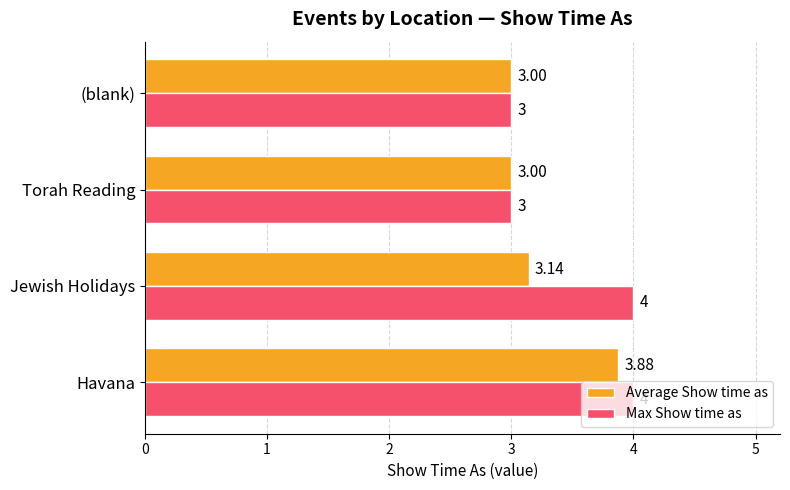

Which series has the largest total across all categories?

Max Show time as